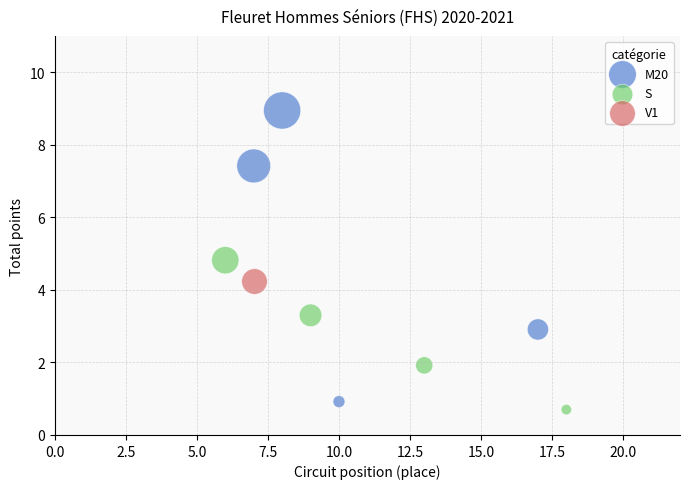

Which series reaches the minimum Y coordinate?

S